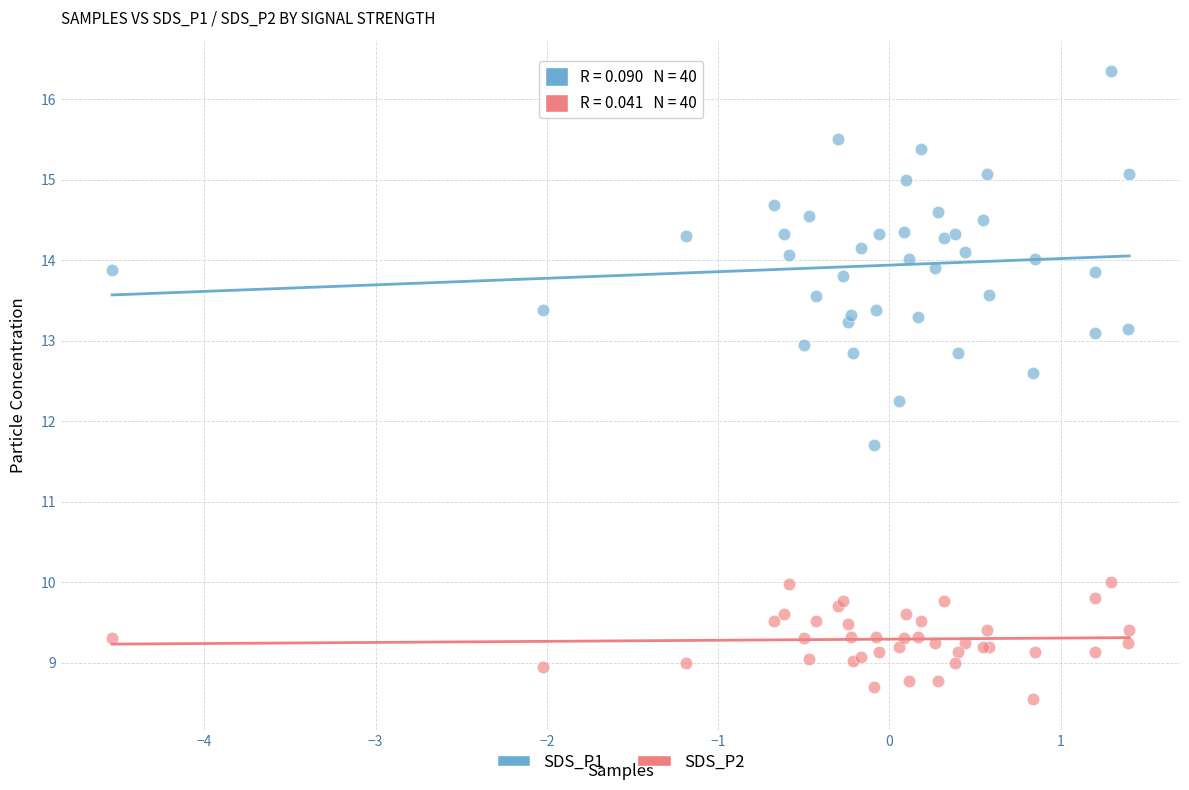

Which series contains the lowest Y value?

SDS_P2